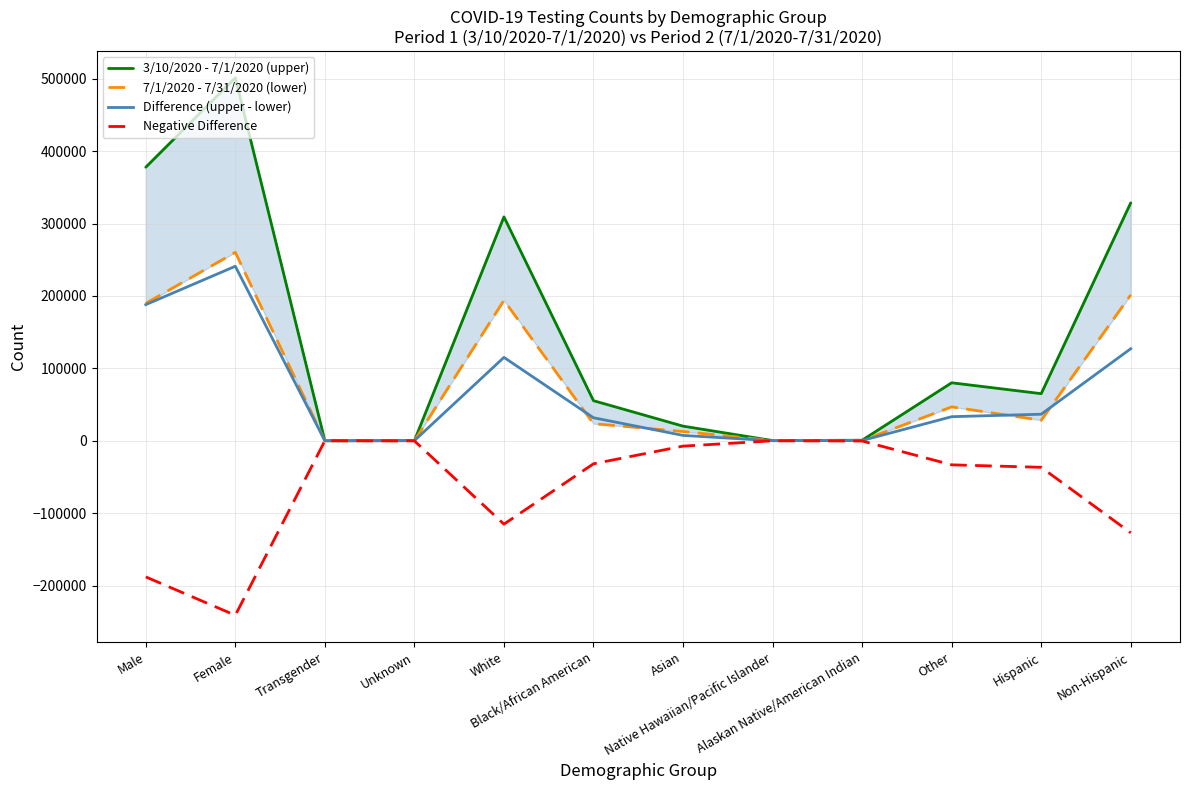

The value of Difference (upper - lower) at Other is 8694. True or false?

False